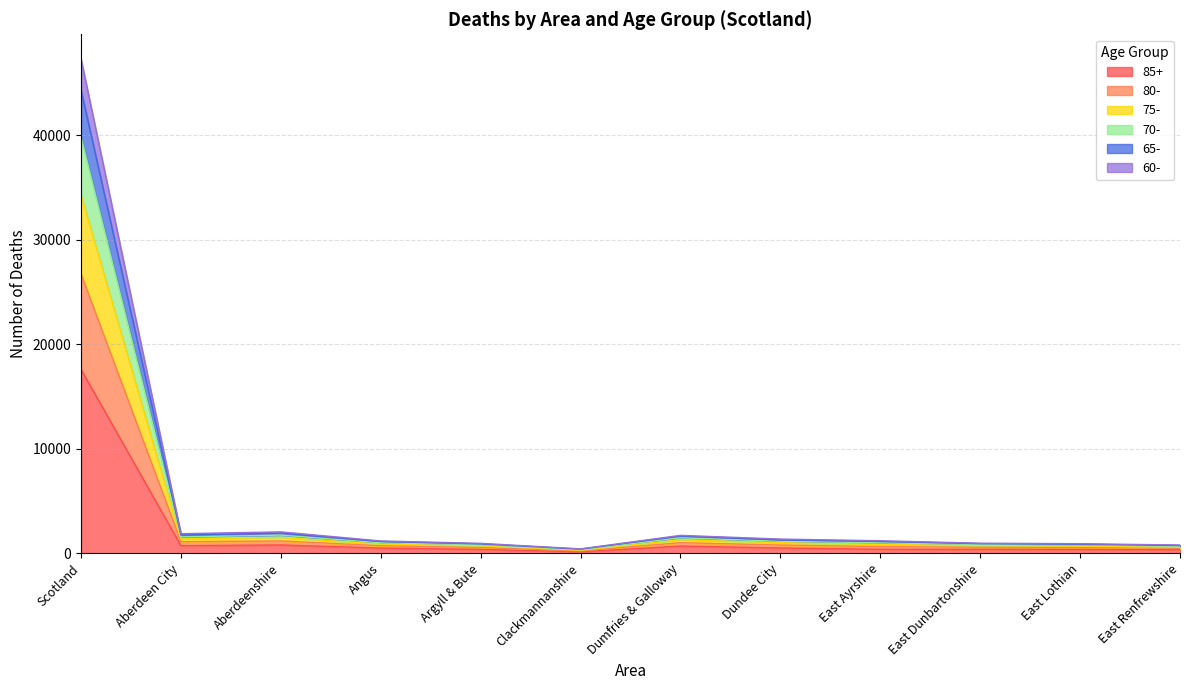

What is the label of the 10th point from the right?

Aberdeenshire